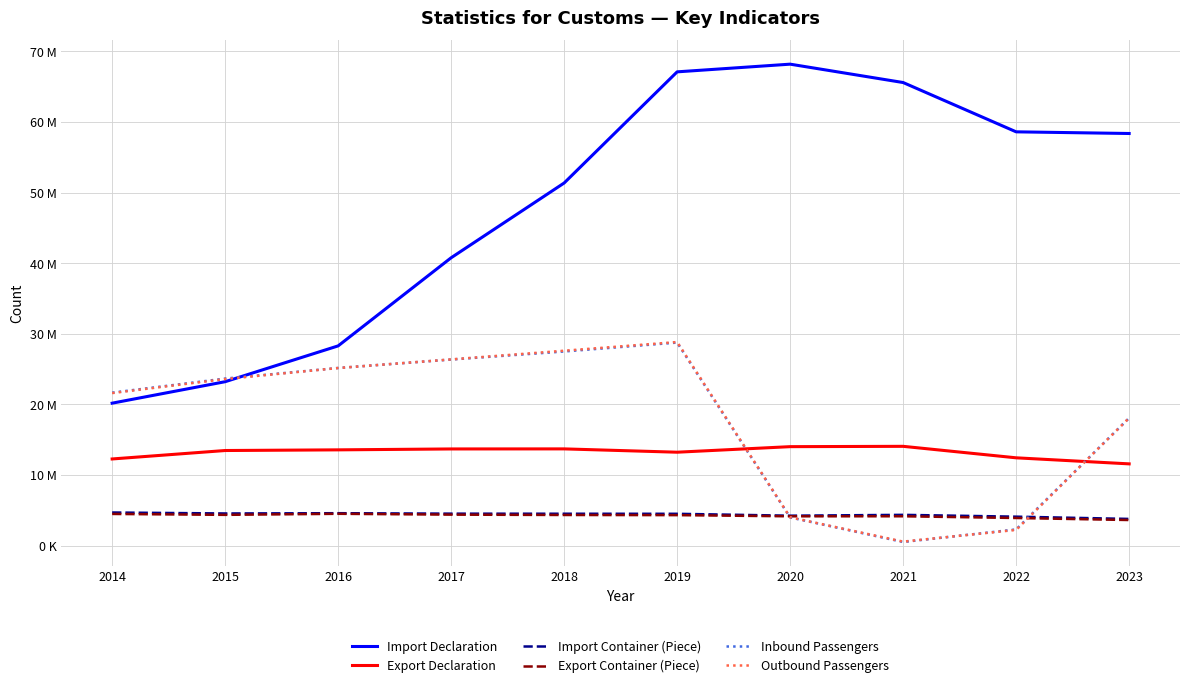

What are all the series names shown in the legend?

Import Declaration, Export Declaration, Import Container (Piece), Export Container (Piece), Inbound Passengers, Outbound Passengers